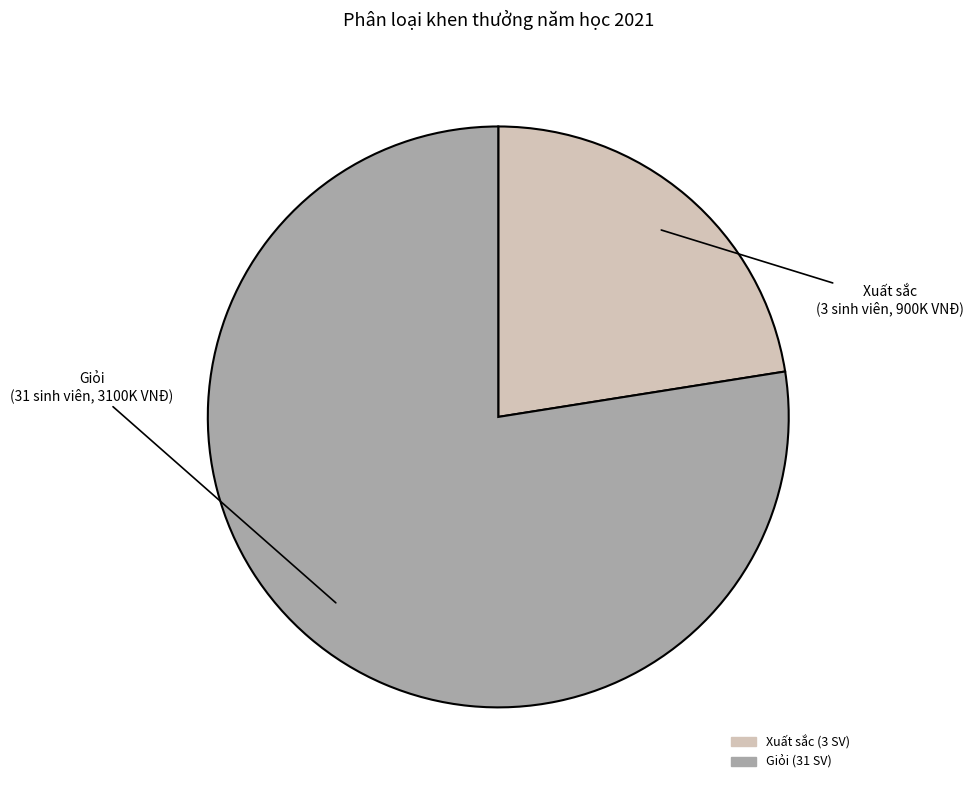

Is it true that Giỏi is 78% of the pie?

True